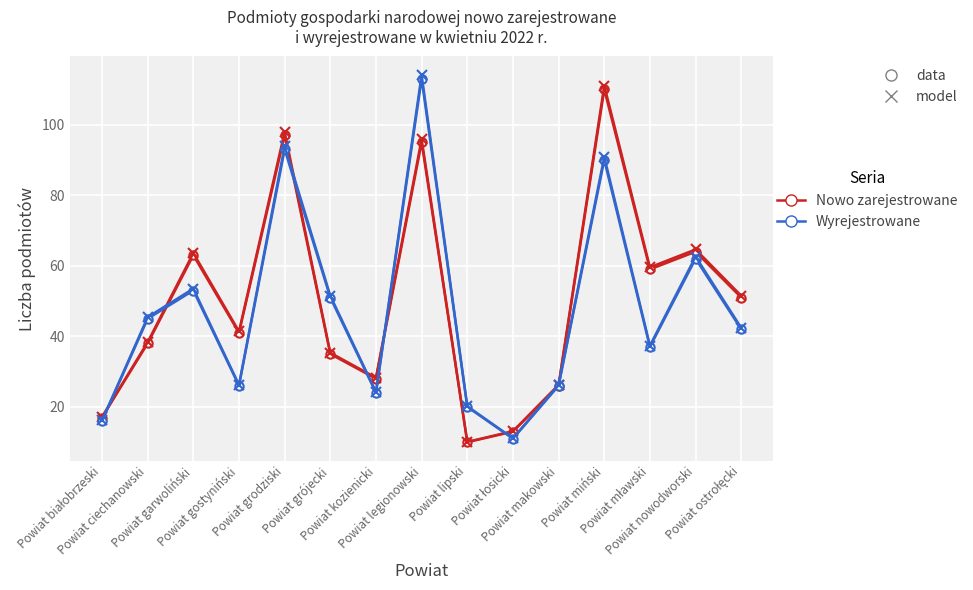

What is the smallest value displayed?

10.0